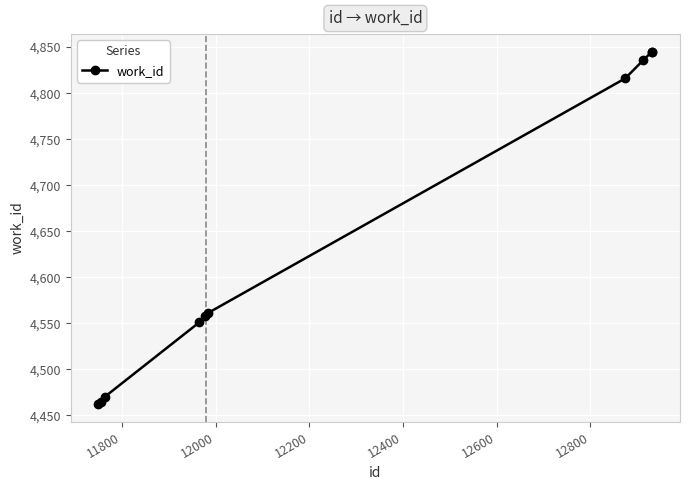

What is the sum of all values?

46409